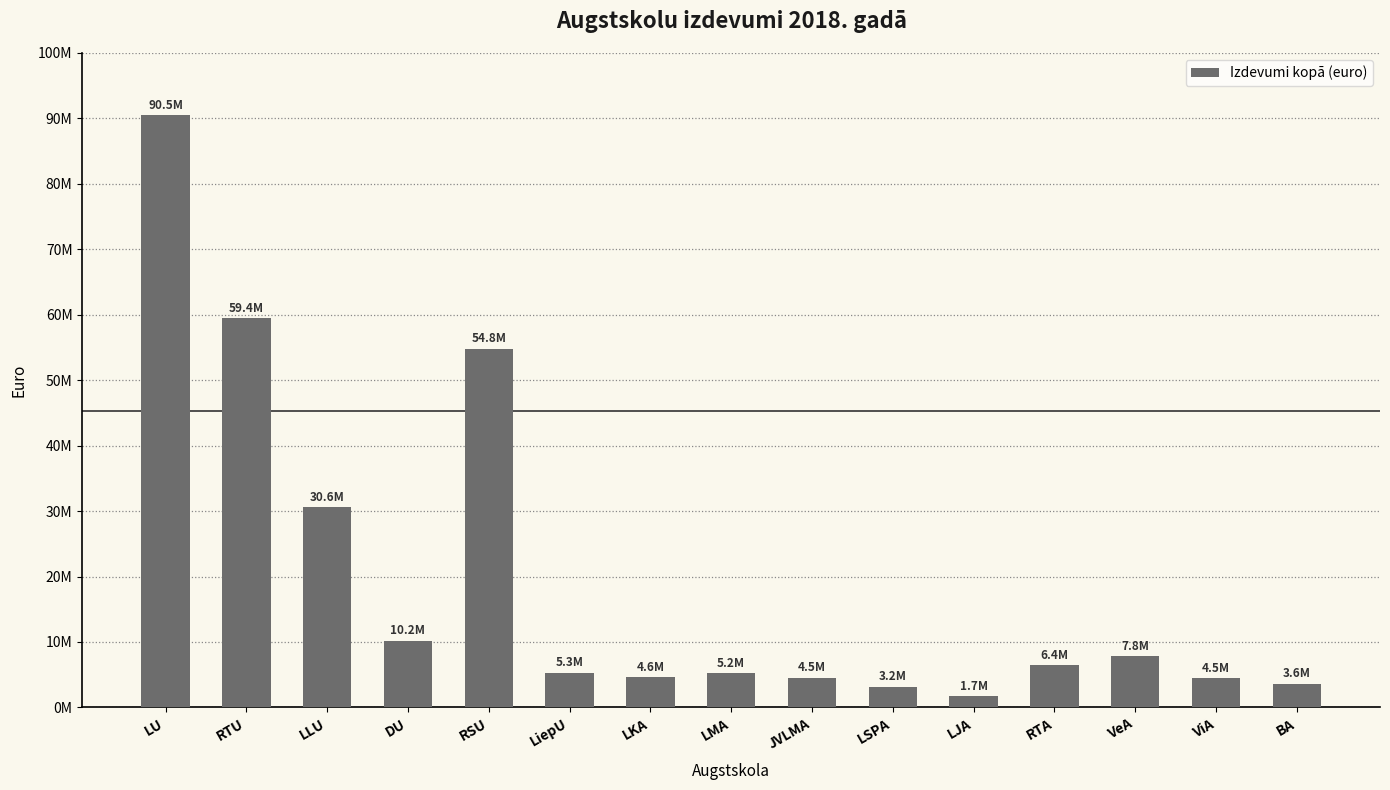

How many categories are shown in the chart?

15